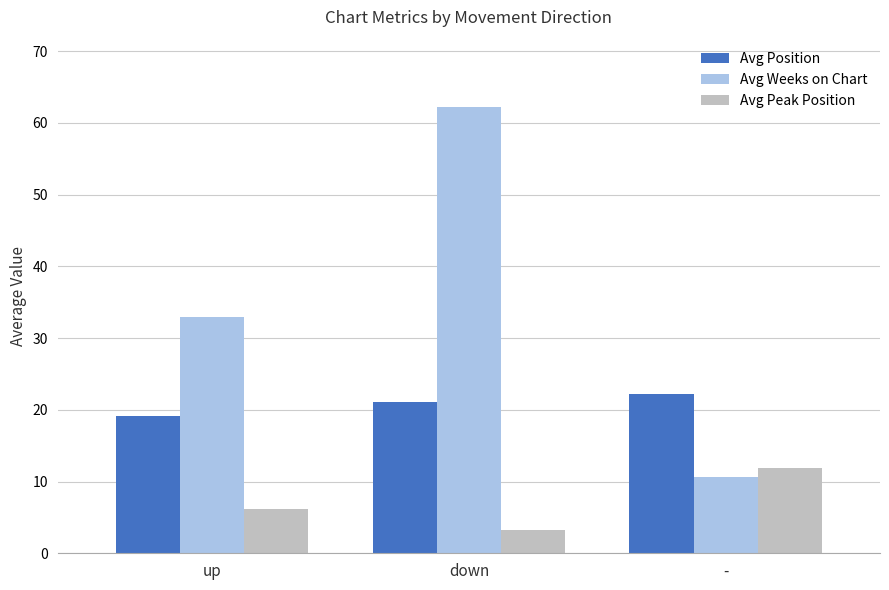

True or false: Avg Peak Position has a value of 3.2 at down.

True